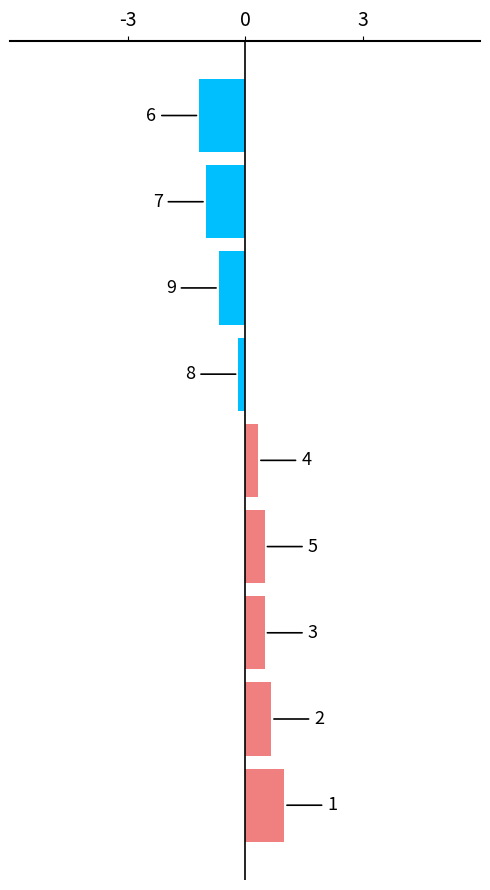

What is the difference between the maximum and minimum values?

2.2